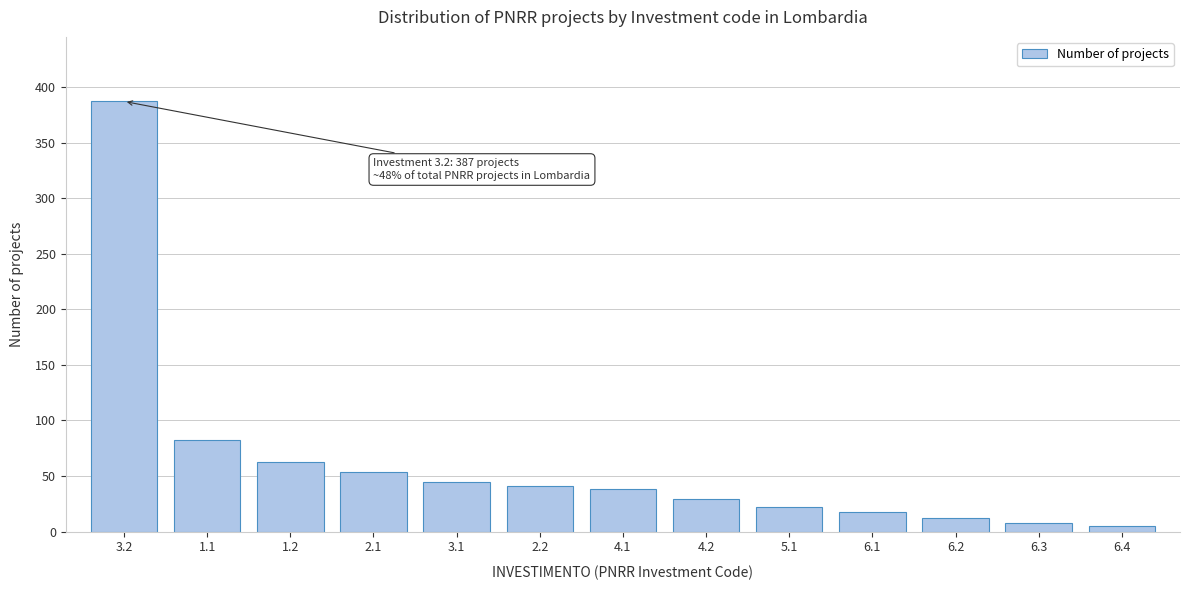

Reading left to right, transcribe all the data shown in this chart.

3.2=387	1.1=82	1.2=63	2.1=54	3.1=45	2.2=41	4.1=38	4.2=29	5.1=22	6.1=18	6.2=12	6.3=8	6.4=5